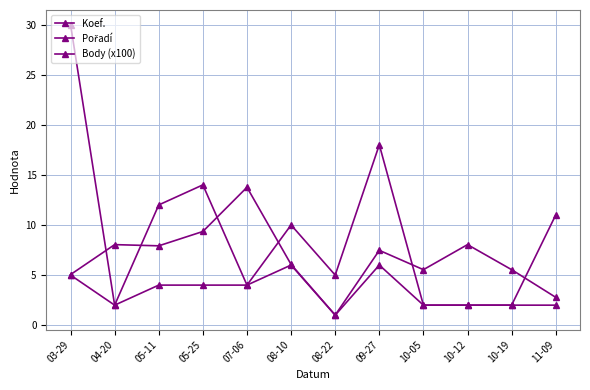

How many lines are shown in the chart?

3